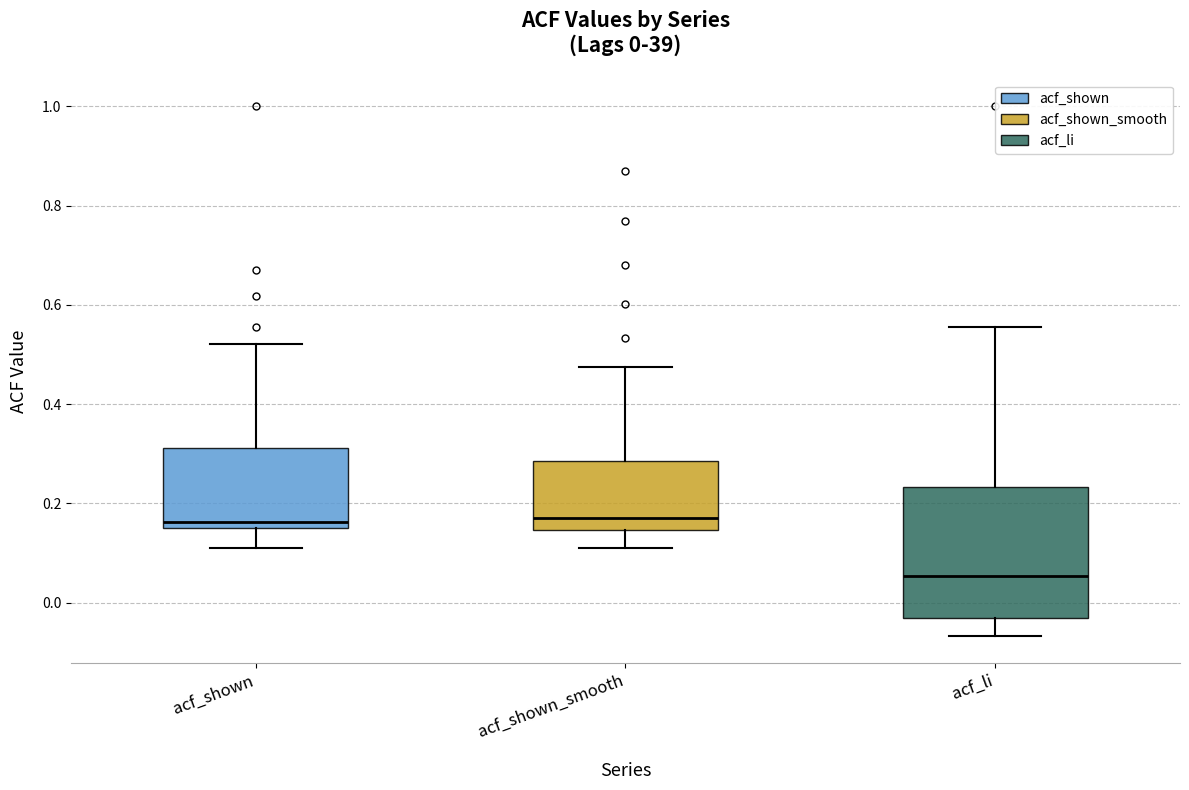

Comparing the boxes themselves (not the whiskers), which one is the tallest?

acf_li